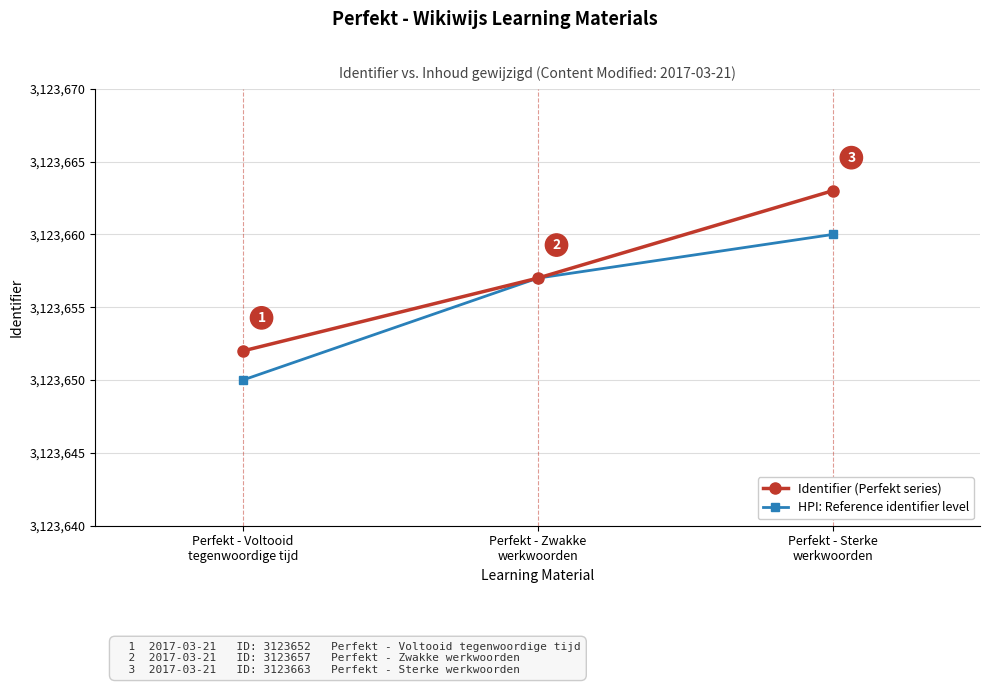

How many lines are shown in the chart?

2